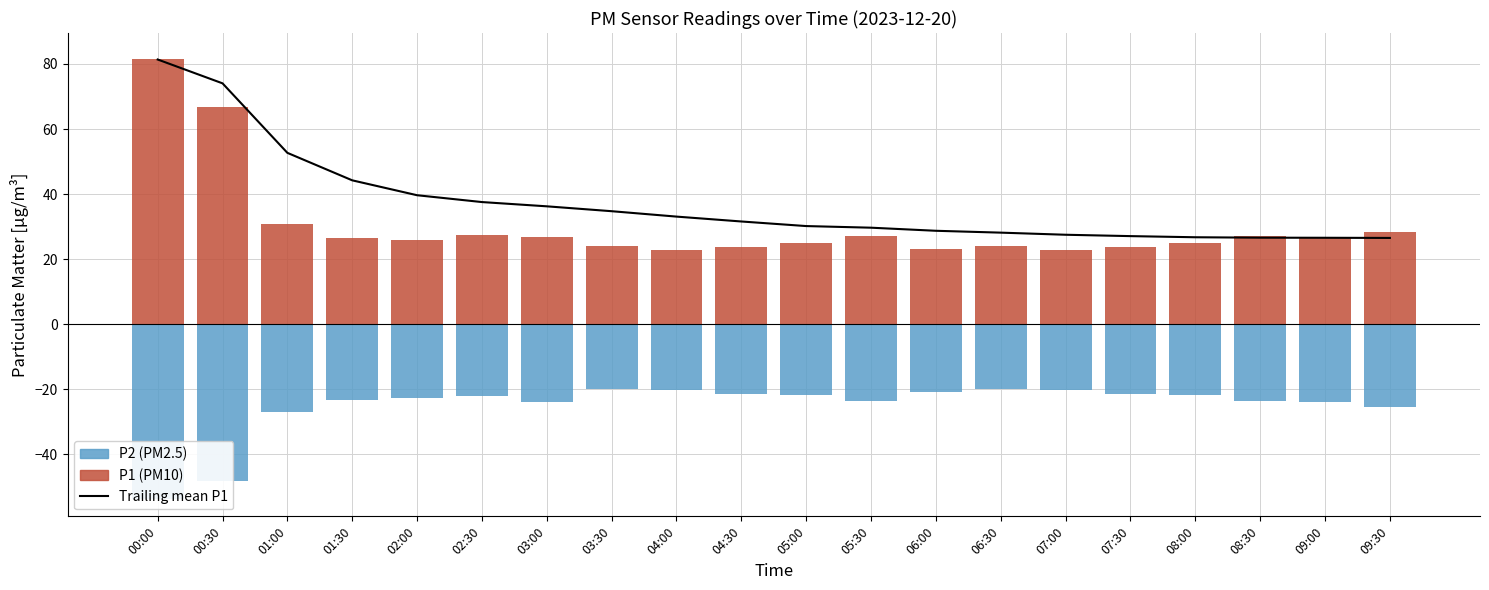

What is the total value across all series at 09:00?

29.4